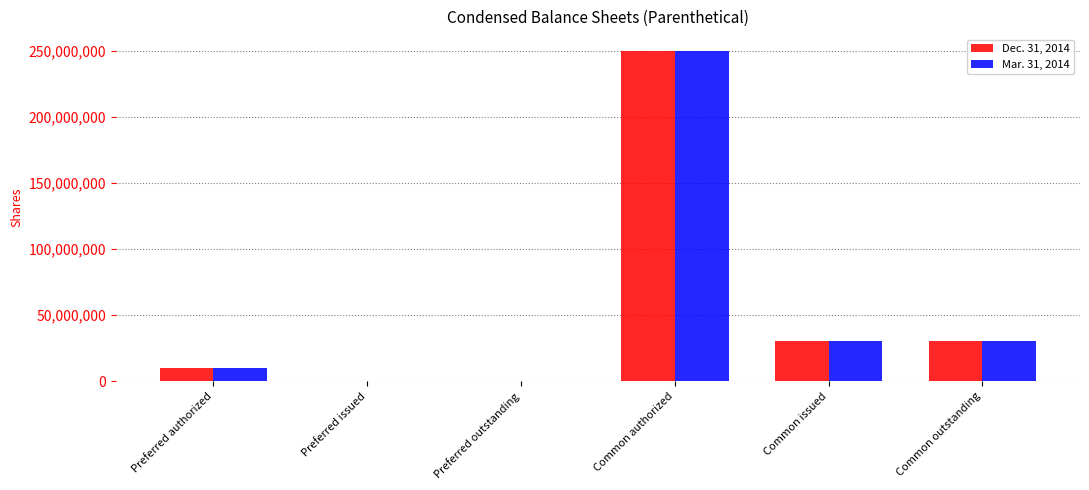

What is the sum of the Mar. 31, 2014 values at Common authorized and Preferred authorized?

260000000